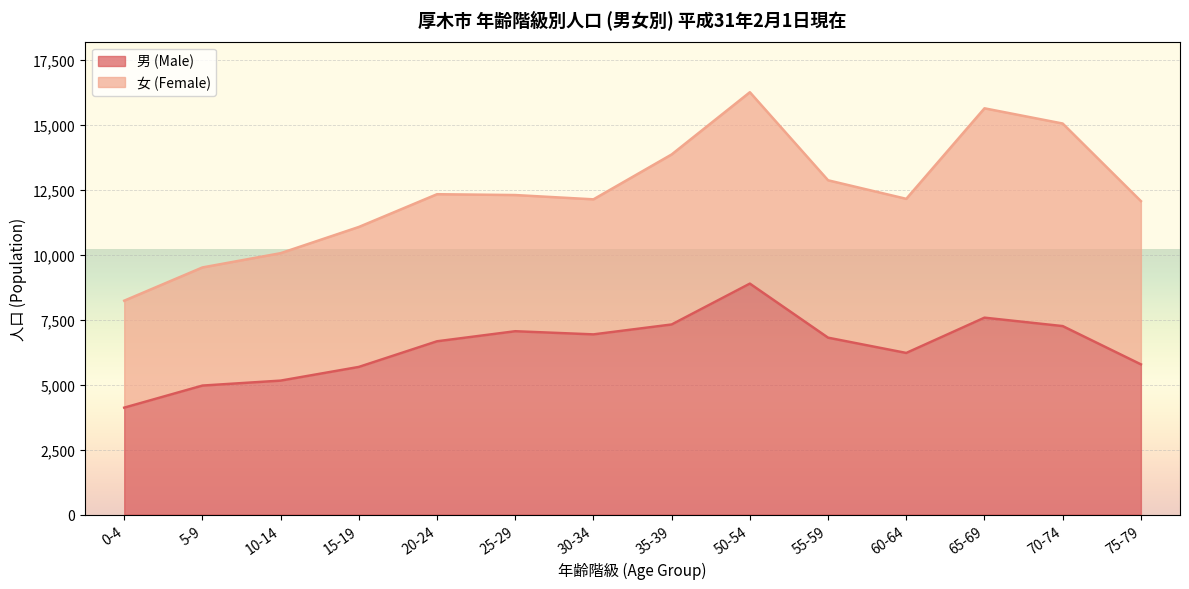

How many points are higher than both their immediate neighbors (excluding endpoints)?

3